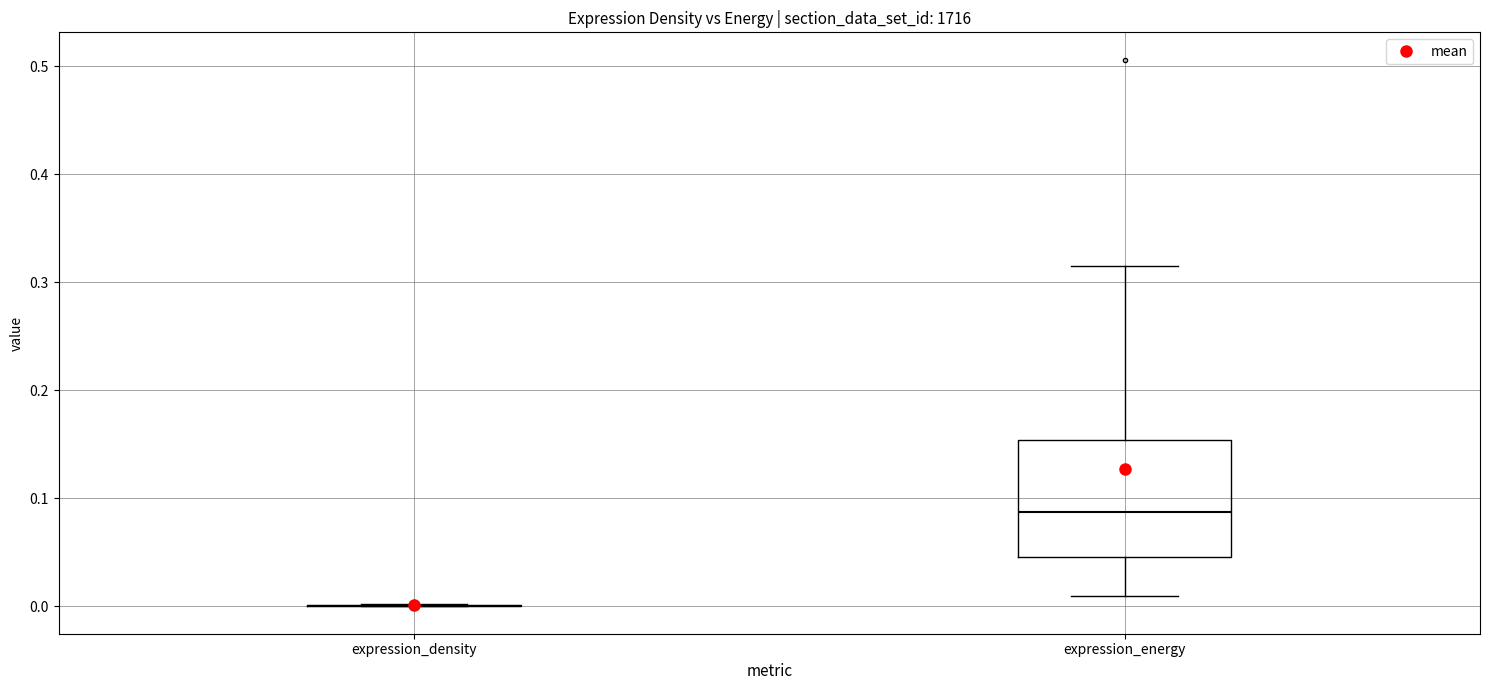

Reading left to right, transcribe this box plot: for each box, give where its median line is, the range the box spans, and where its two whiskers end, as read against the y-axis. The values are not printed on the chart, so give them approximately, as read against the axis.

expression_density: box collapsed to a line at 0.00, whiskers 0.00 to 0.00
expression_energy: median 0.09, box 0.05 to 0.15, whiskers 0.01 to 0.32